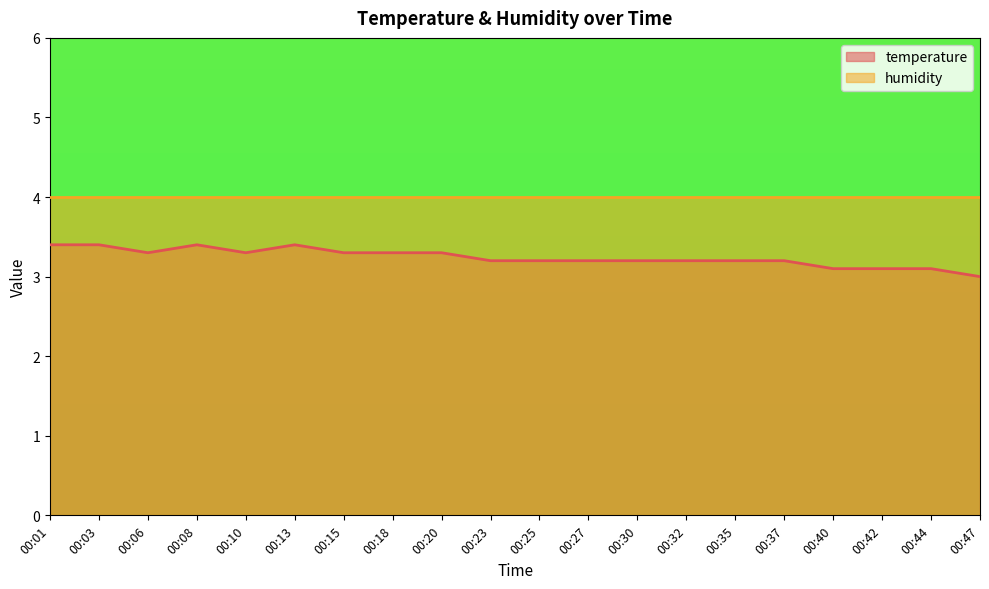

Count the values in the range 3 to 4.

20